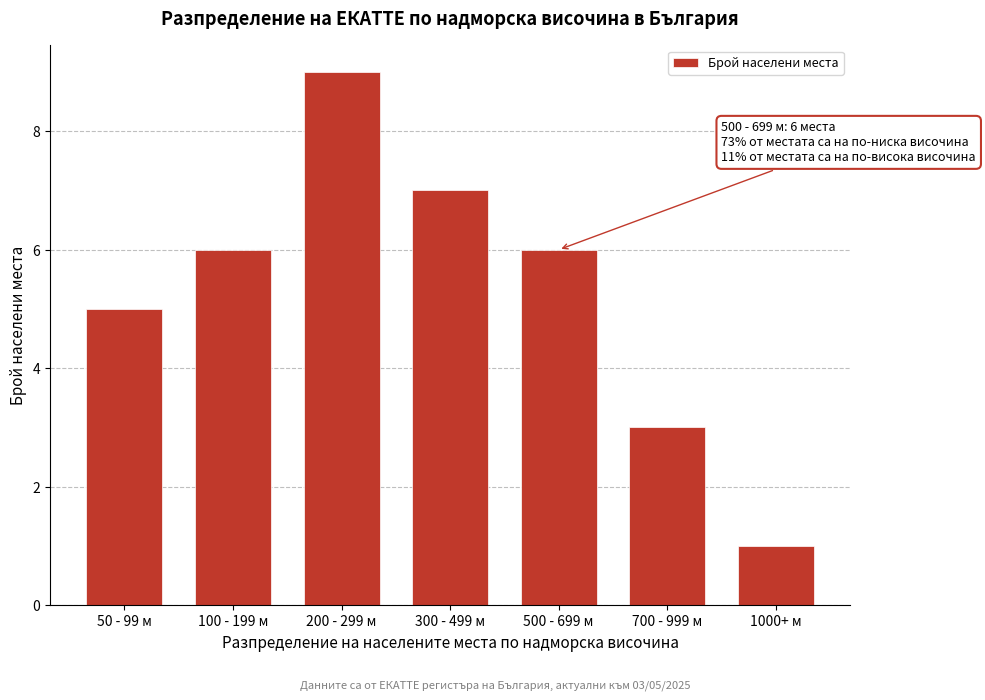

Reading left to right, what are all the values shown in this chart?

5	6	9	7	6	3	1